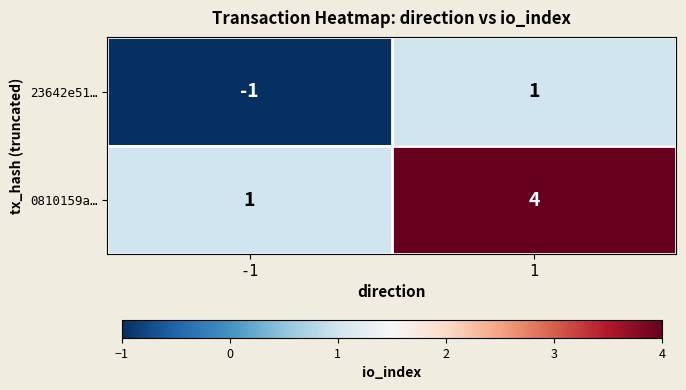

Rank the series by their average value, from lowest to highest.

23642e51…, 0810159a…